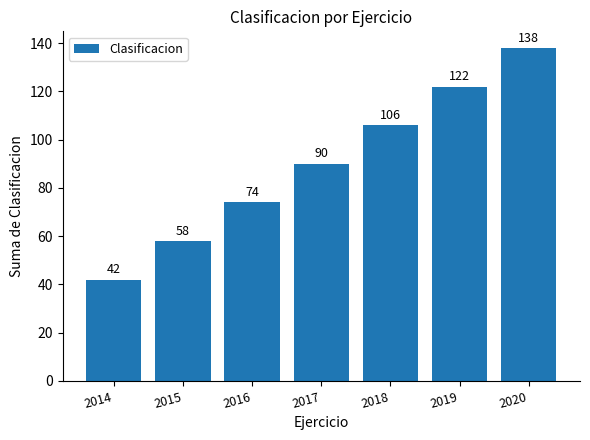

What is the smallest value displayed?

42